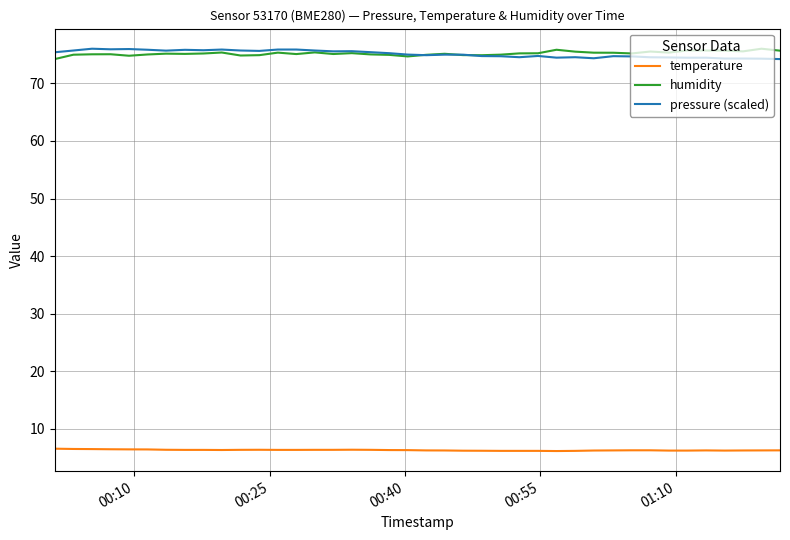

True or false: humidity and temperature intersect in this chart.

False